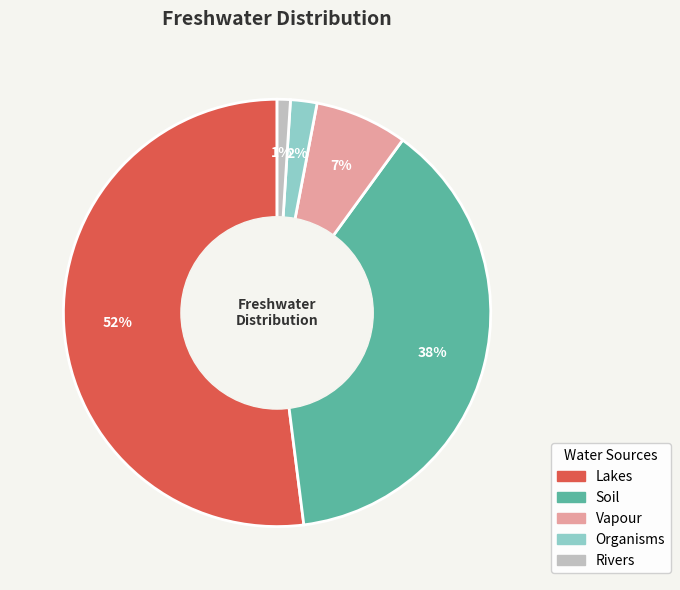

Which has a higher value, Lakes or Vapour?

Lakes